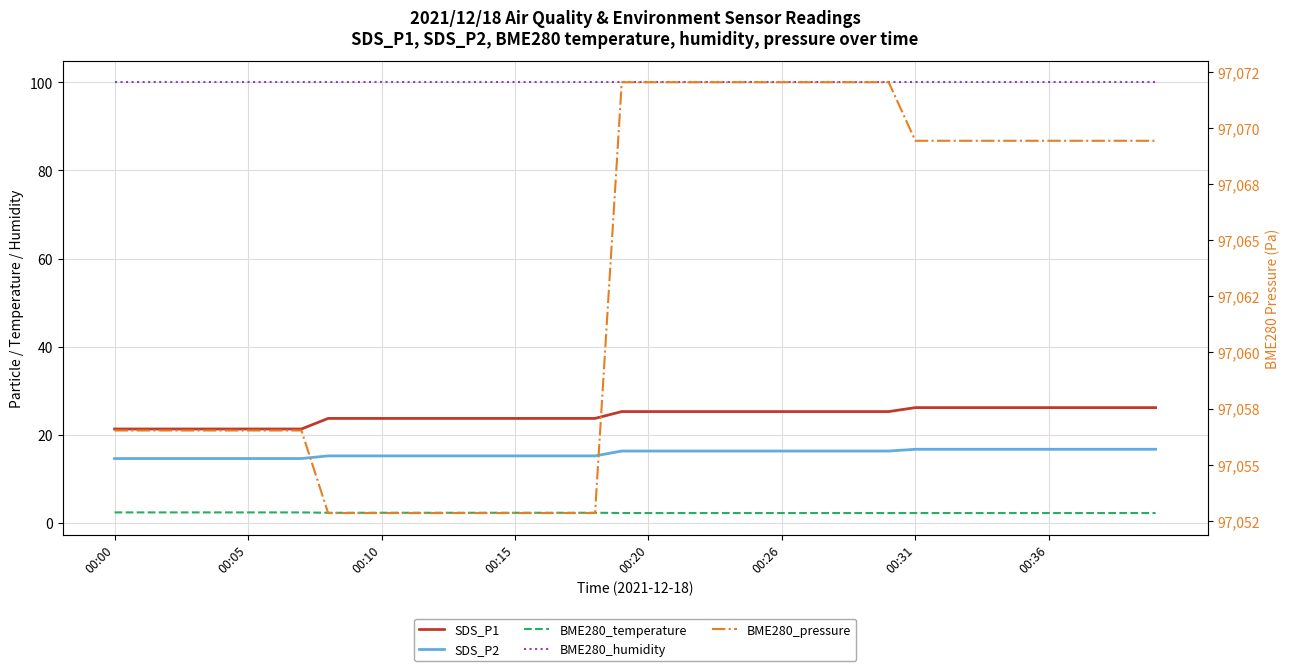

At which category is the sum across all series the highest?

19